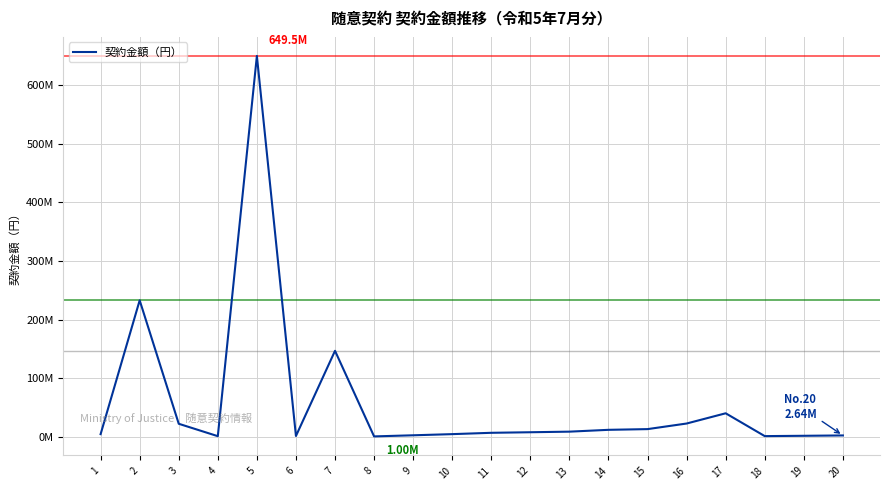

What is the minimum value shown in the chart?

1004950.0